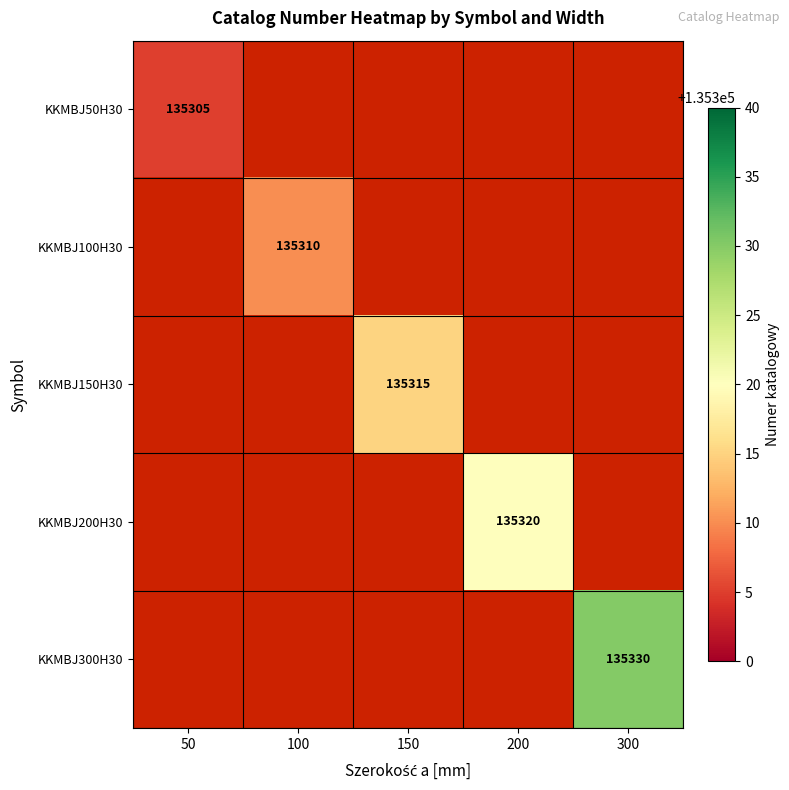

Count the number of categories in the chart.

5